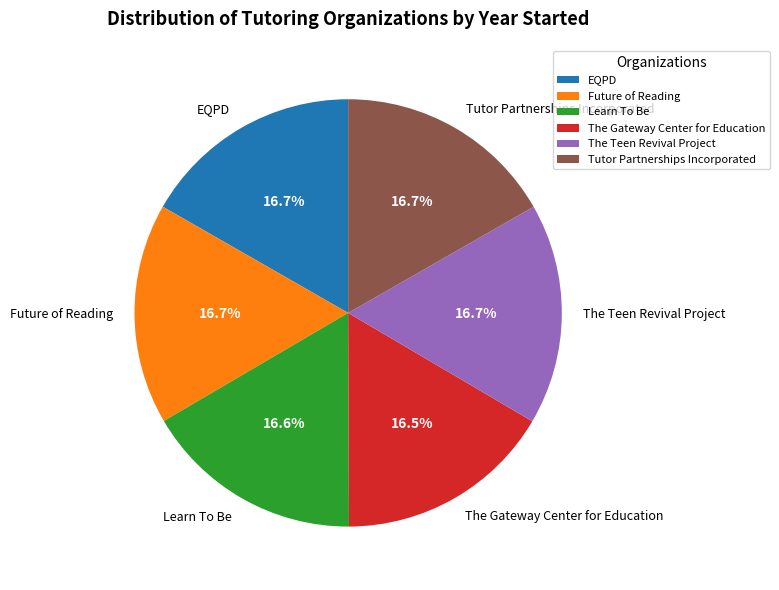

Is it true that Tutor Partnerships Incorporated is 17% of the pie?

True